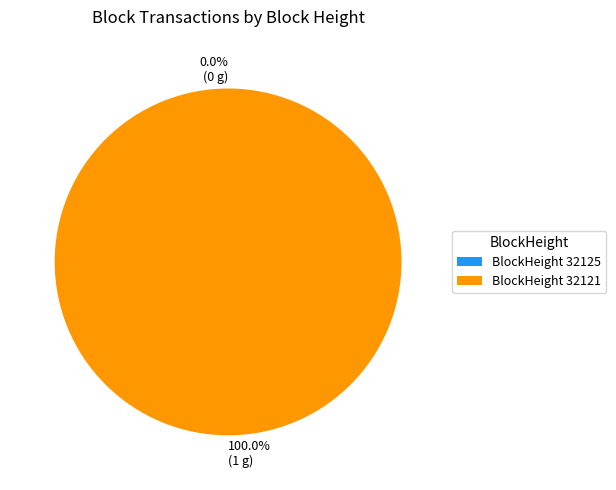

What portion of the pie excludes 32125?

100.0%